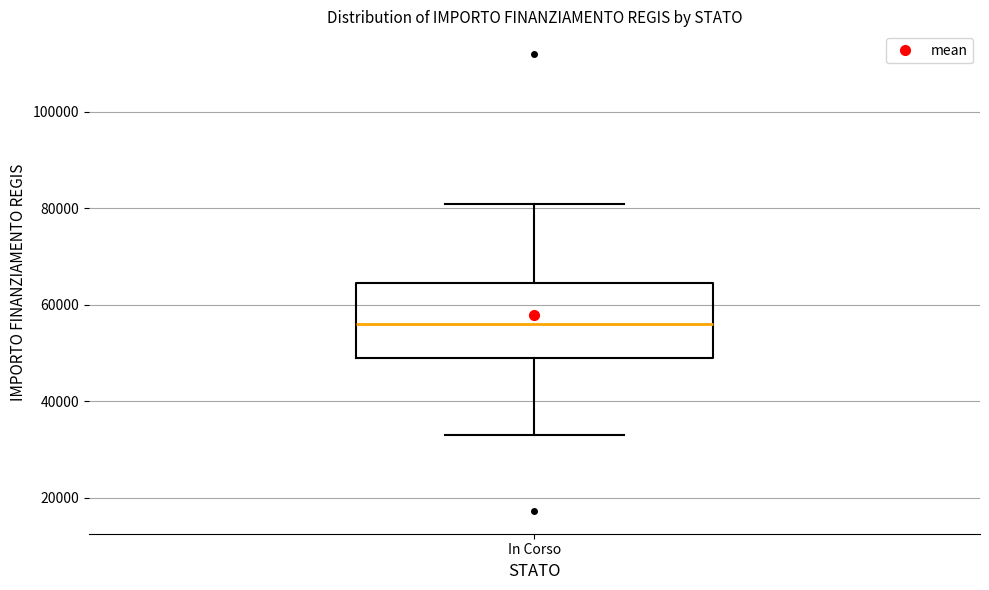

Where is the upper edge of the box for In Corso on the y-axis? The values are not printed on the chart, so give them approximately, as read against the axis.

64000